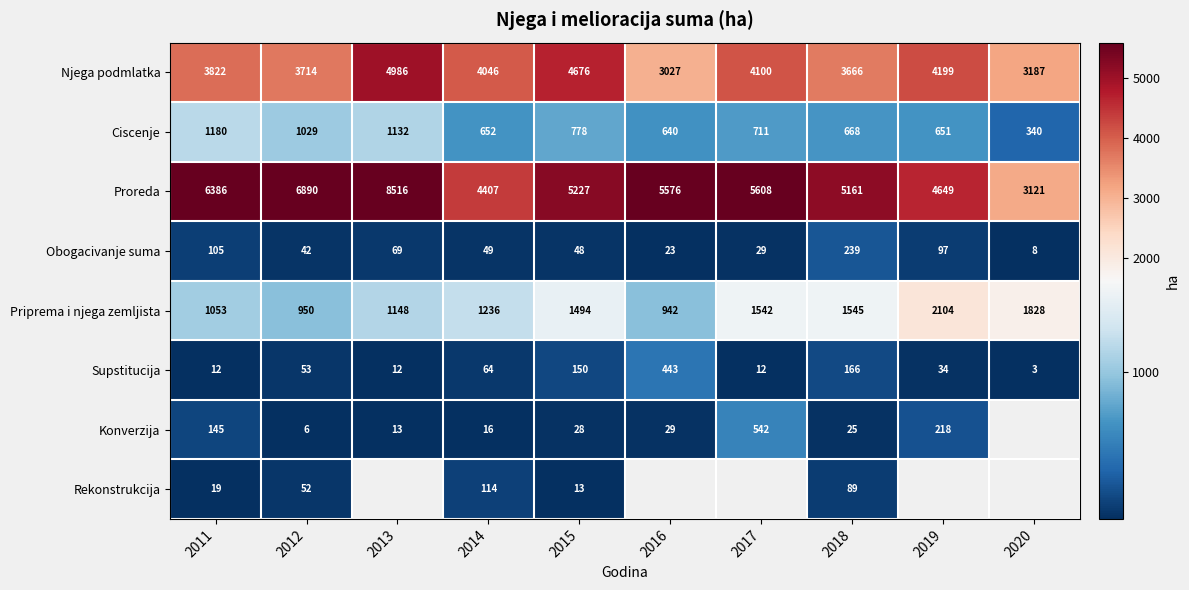

How many values in the Priprema i njega zemljista series are below 1494?

5